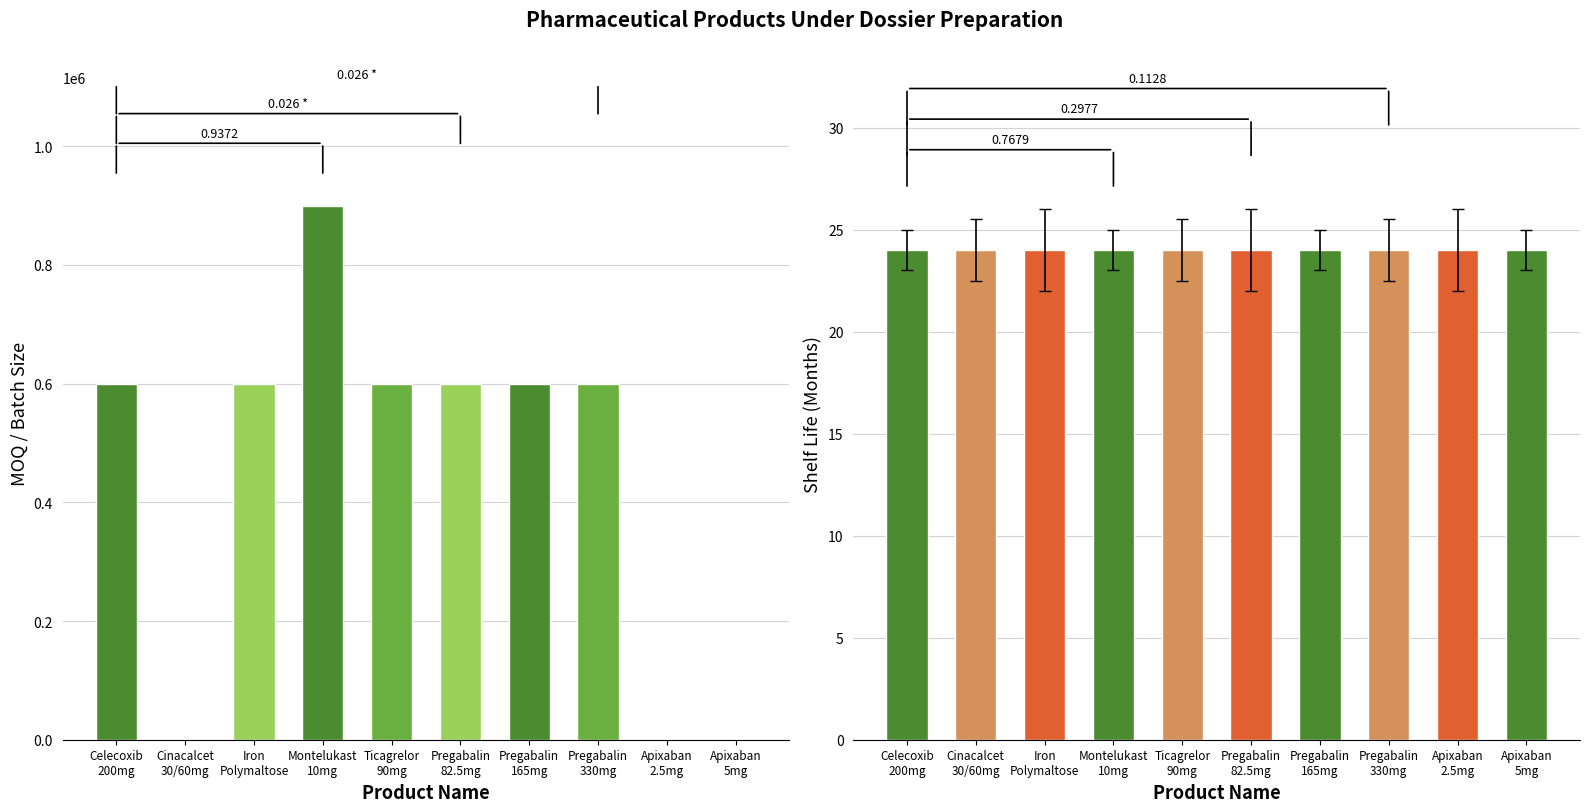

What are all the series names shown in the legend?

shelf_life, moq